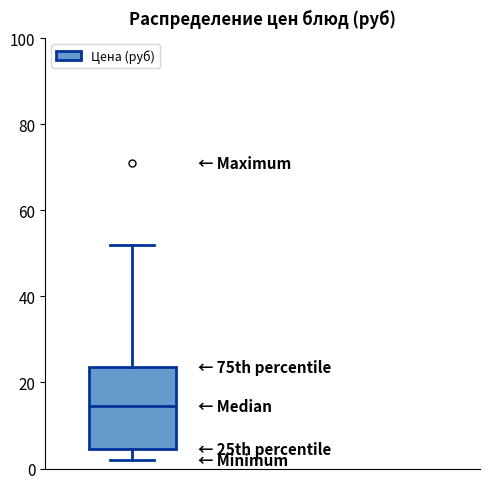

Transcribe this box plot: give where the median line is, the range the box spans, and where the two whiskers end, as read against the y-axis. The values are not printed on the chart, so give them approximately, as read against the axis.

median 14, box 4 to 24, whiskers 2 to 52